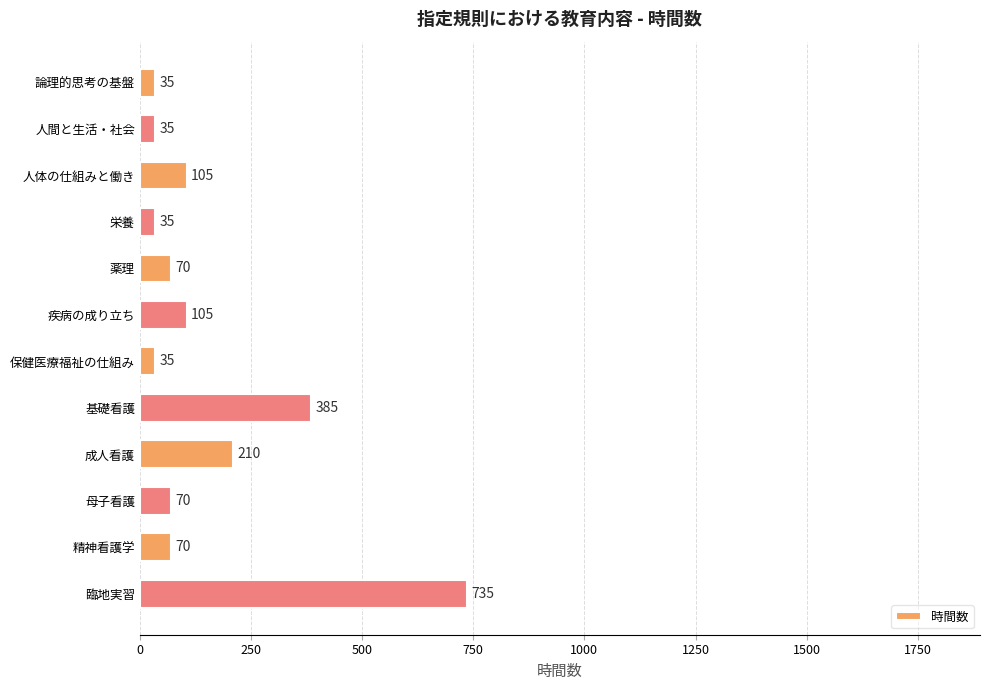

What position from the bottom is 臨地実習?

1